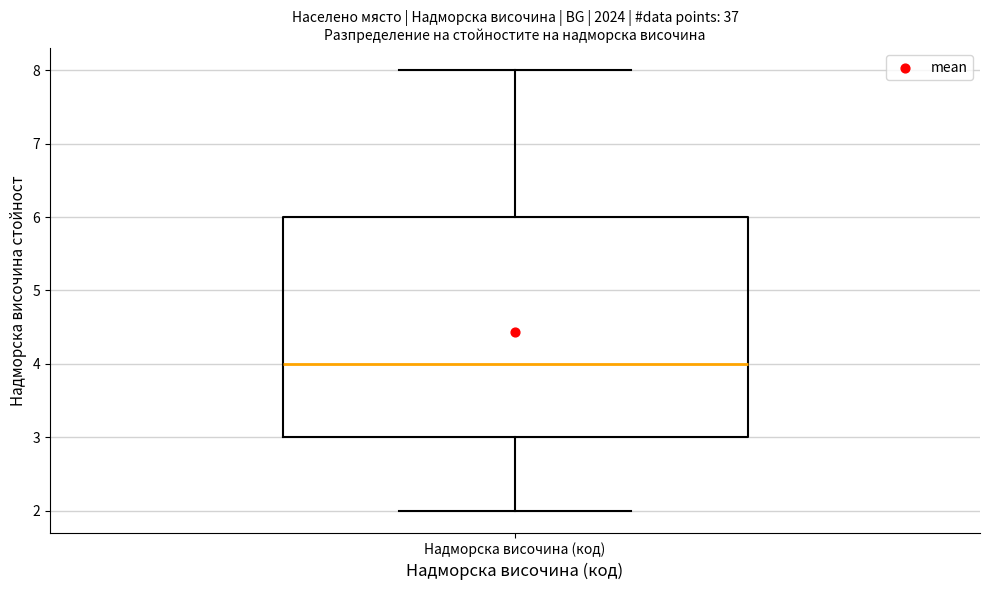

Where does the median line of the box for Надморска височина (код) sit on the y-axis? The values are not printed on the chart, so give them approximately, as read against the axis.

4